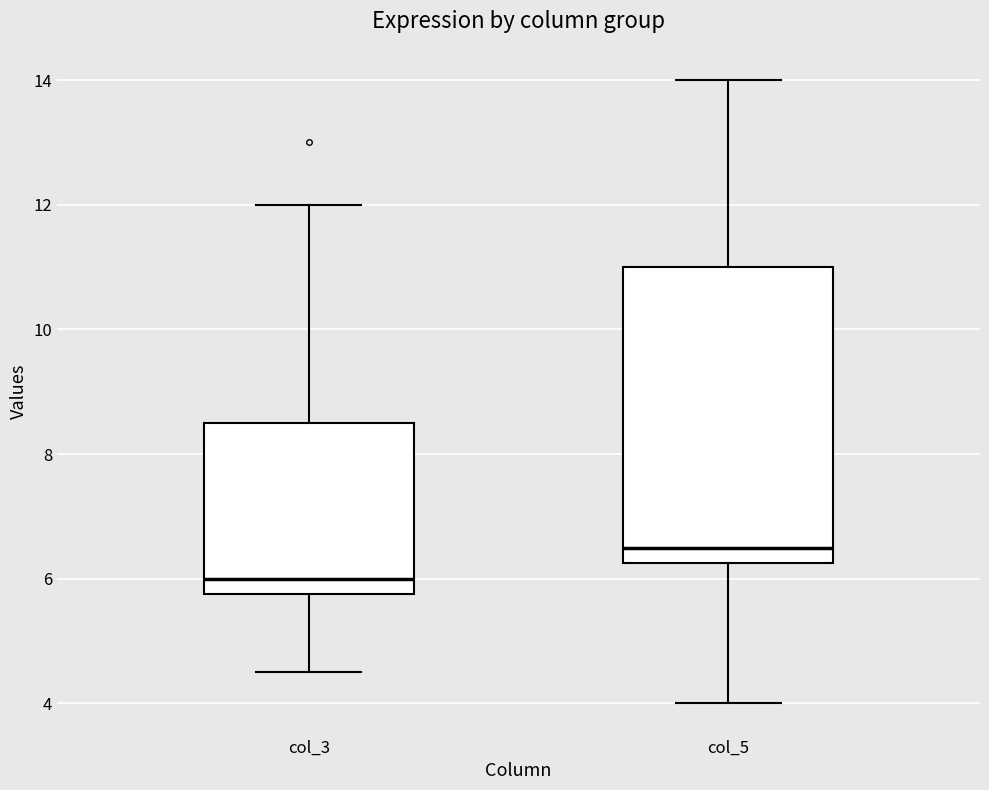

Where does the median line of the box for col_5 sit on the y-axis? The values are not printed on the chart, so give them approximately, as read against the axis.

6.6